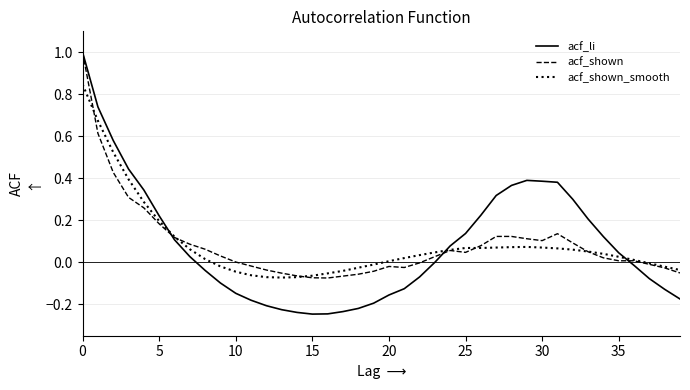

Which series has the widest spread of values?

acf_li